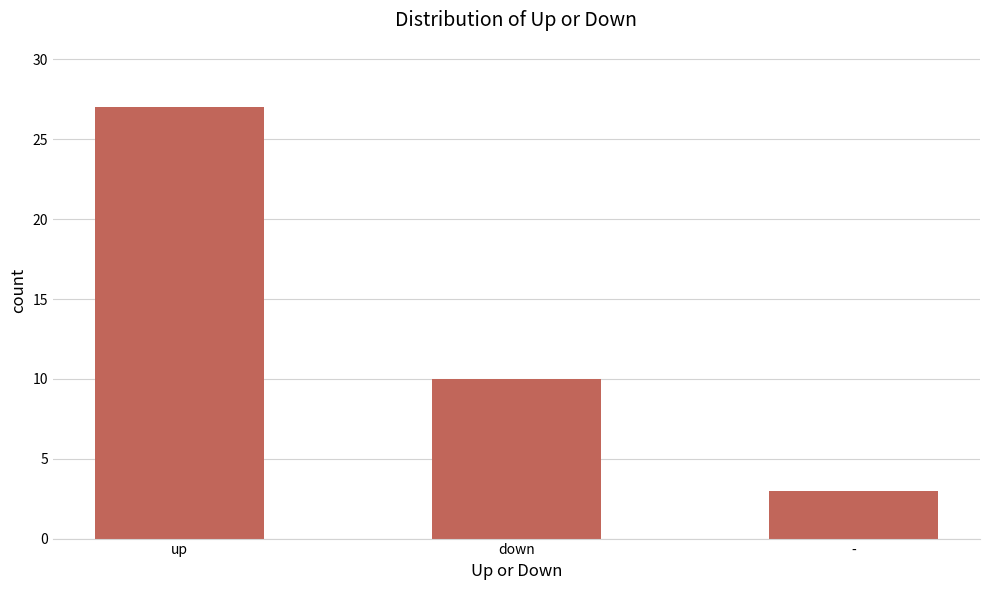

List the labels in order of value, smallest first.

-, down, up